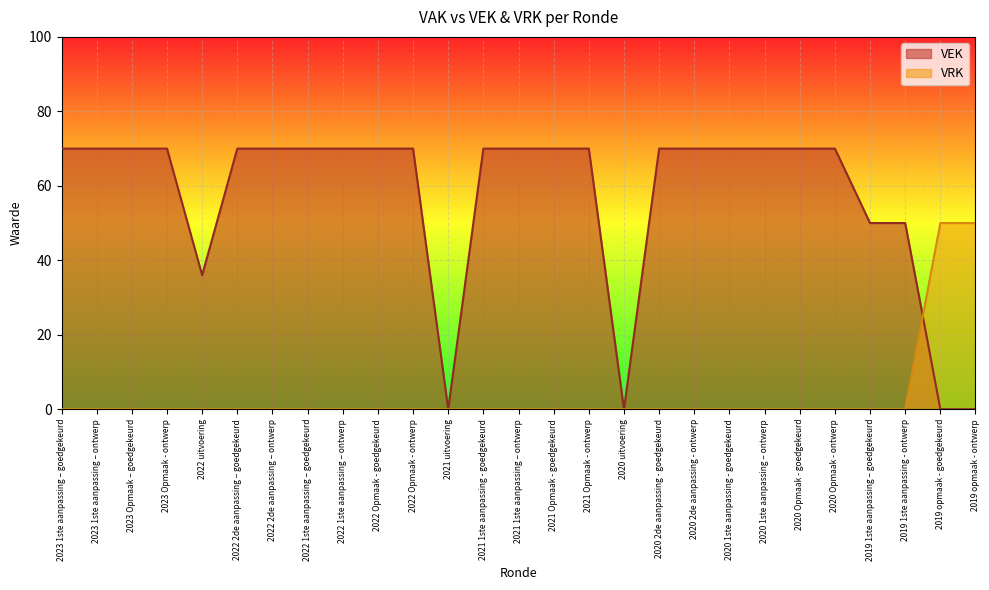

Reading left to right, transcribe all the data shown in this chart.

VEK: 2023 1ste aanpassing – goedgekeurd=70	2023 1ste aanpassing – ontwerp=70	2023 Opmaak – goedgekeurd=70	2023 Opmaak - ontwerp=70	2022 uitvoering=36	2022 2de aanpassing – goedgekeurd=70	2022 2de aanpassing – ontwerp=70	2022 1ste aanpassing – goedgekeurd=70	2022 1ste aanpassing – ontwerp=70	2022 Opmaak - goedgekeurd=70	2022 Opmaak - ontwerp=70	2021 uitvoering=0	2021 1ste aanpassing - goedgekeurd=70	2021 1ste aanpassing – ontwerp=70	2021 Opmaak - goedgekeurd=70	2021 Opmaak - ontwerp=70	2020 uitvoering=0	2020 2de aanpassing - goedgekeurd=70	2020 2de aanpassing - ontwerp=70	2020 1ste aanpassing - goedgekeurd=70	2020 1ste aanpassing – ontwerp=70	2020 Opmaak - goedgekeurd=70	2020 Opmaak - ontwerp=70	2019 1ste aanpassing – goedgekeurd=50	2019 1ste aanpassing - ontwerp=50	2019 opmaak - goedgekeurd=0	2019 opmaak - ontwerp=0
VRK: 2023 1ste aanpassing – goedgekeurd=0	2023 1ste aanpassing – ontwerp=0	2023 Opmaak – goedgekeurd=0	2023 Opmaak - ontwerp=0	2022 uitvoering=0	2022 2de aanpassing – goedgekeurd=0	2022 2de aanpassing – ontwerp=0	2022 1ste aanpassing – goedgekeurd=0	2022 1ste aanpassing – ontwerp=0	2022 Opmaak - goedgekeurd=0	2022 Opmaak - ontwerp=0	2021 uitvoering=0	2021 1ste aanpassing - goedgekeurd=0	2021 1ste aanpassing – ontwerp=0	2021 Opmaak - goedgekeurd=0	2021 Opmaak - ontwerp=0	2020 uitvoering=0	2020 2de aanpassing - goedgekeurd=0	2020 2de aanpassing - ontwerp=0	2020 1ste aanpassing - goedgekeurd=0	2020 1ste aanpassing – ontwerp=0	2020 Opmaak - goedgekeurd=0	2020 Opmaak - ontwerp=0	2019 1ste aanpassing – goedgekeurd=0	2019 1ste aanpassing - ontwerp=0	2019 opmaak - goedgekeurd=50	2019 opmaak - ontwerp=50